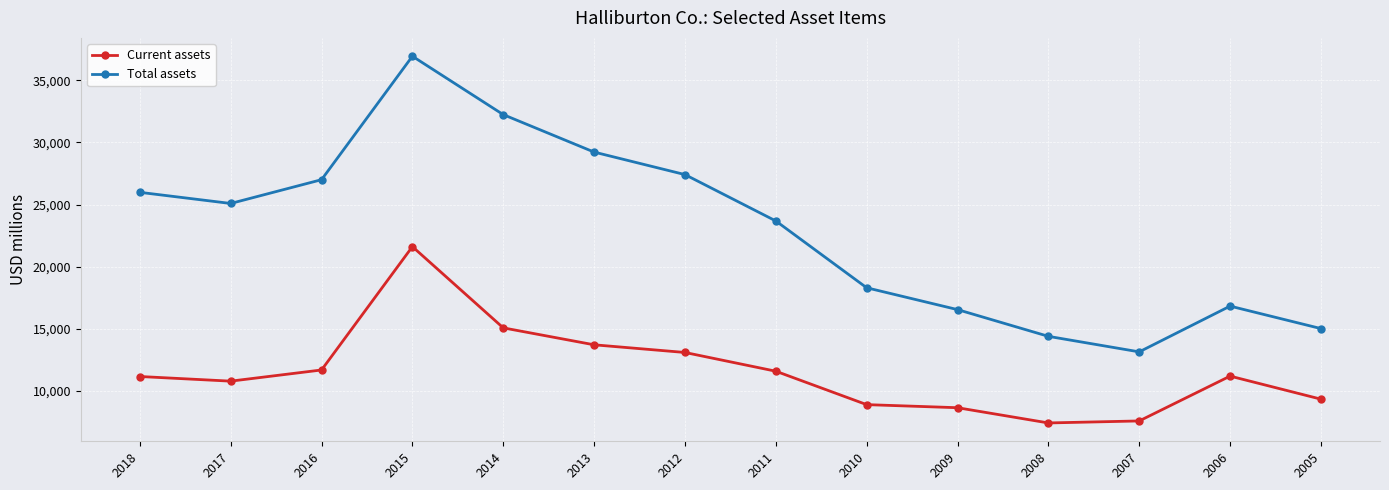

What is the total value across all series at 2006?

28003